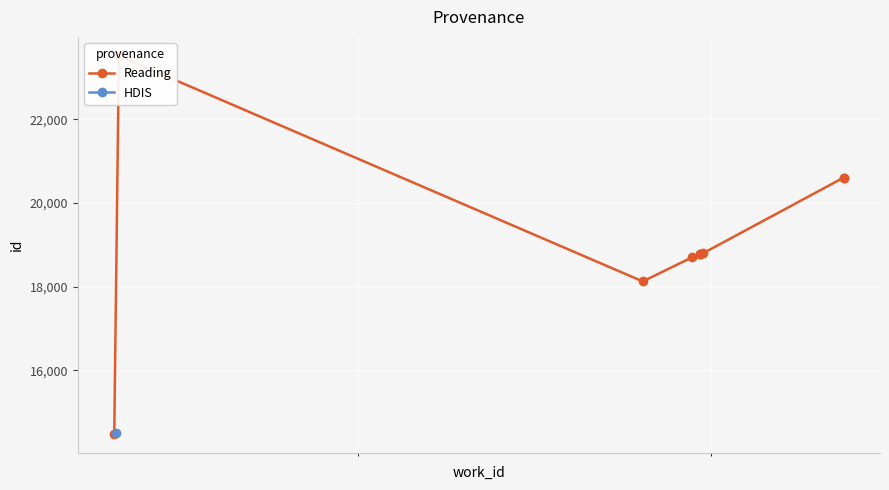

True or false: there are more than 0 points higher than both neighbors.

True